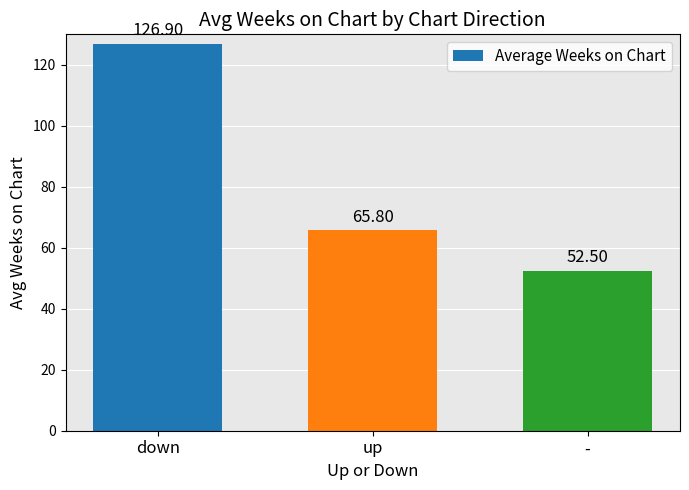

The value at down is 171.9. True or false?

False